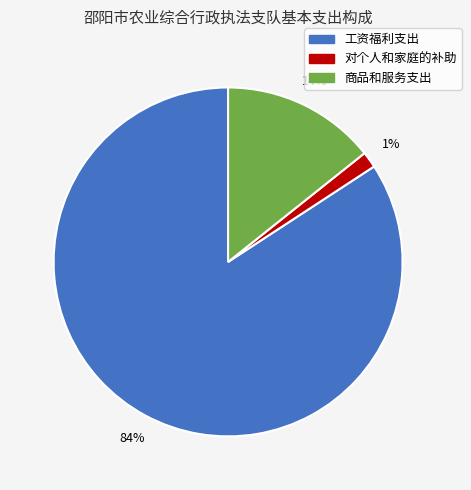

What percentage is the 对个人和家庭的补助 slice, to the nearest percent?

1%